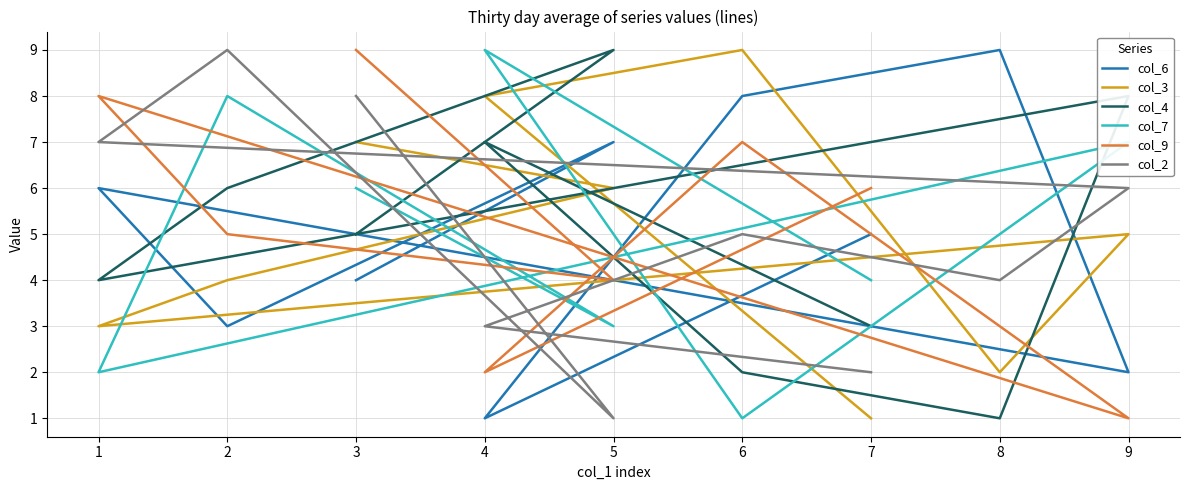

What are all the series names shown in the legend?

col_6, col_3, col_4, col_7, col_9, col_2